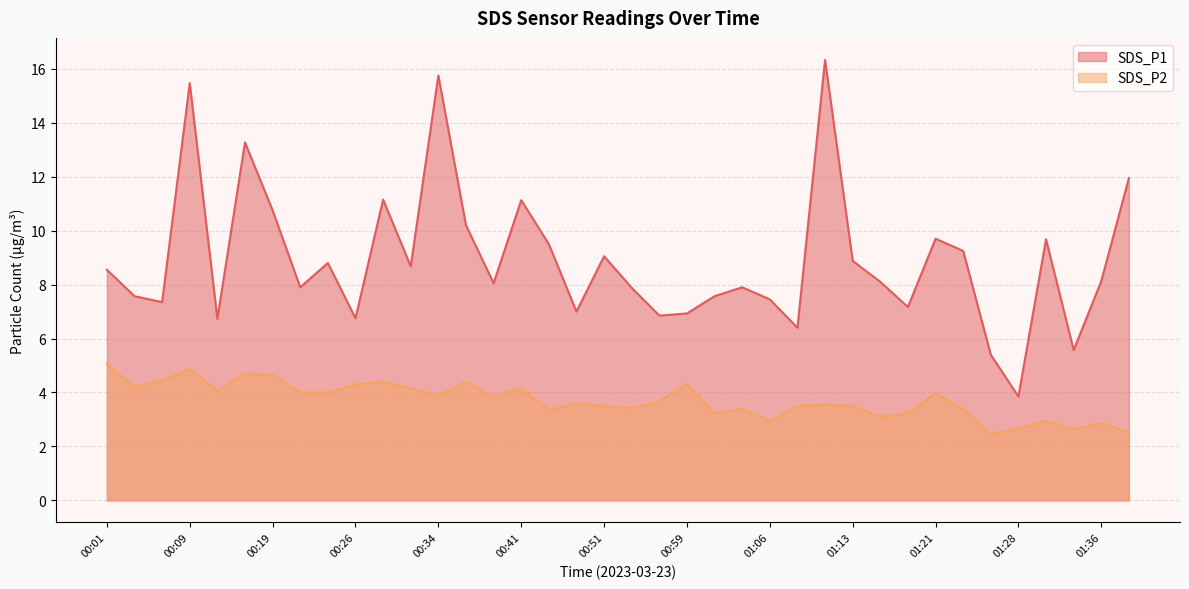

How many data points in SDS_P2 are less than 3?

7